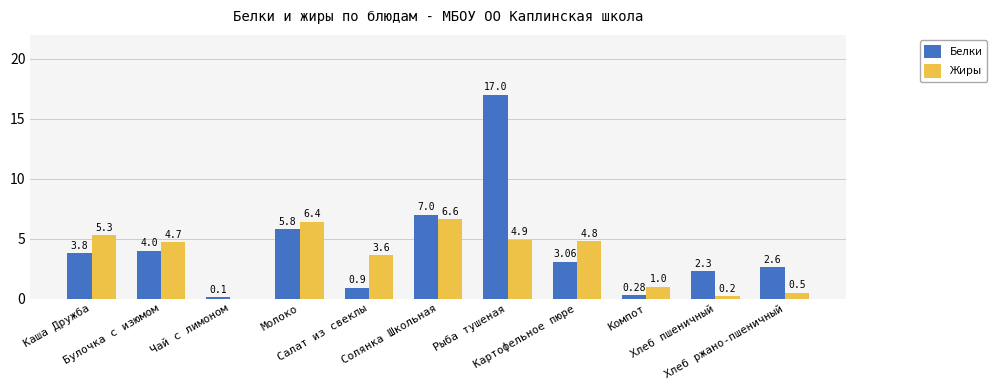

Which series has the largest total across all categories?

Белки